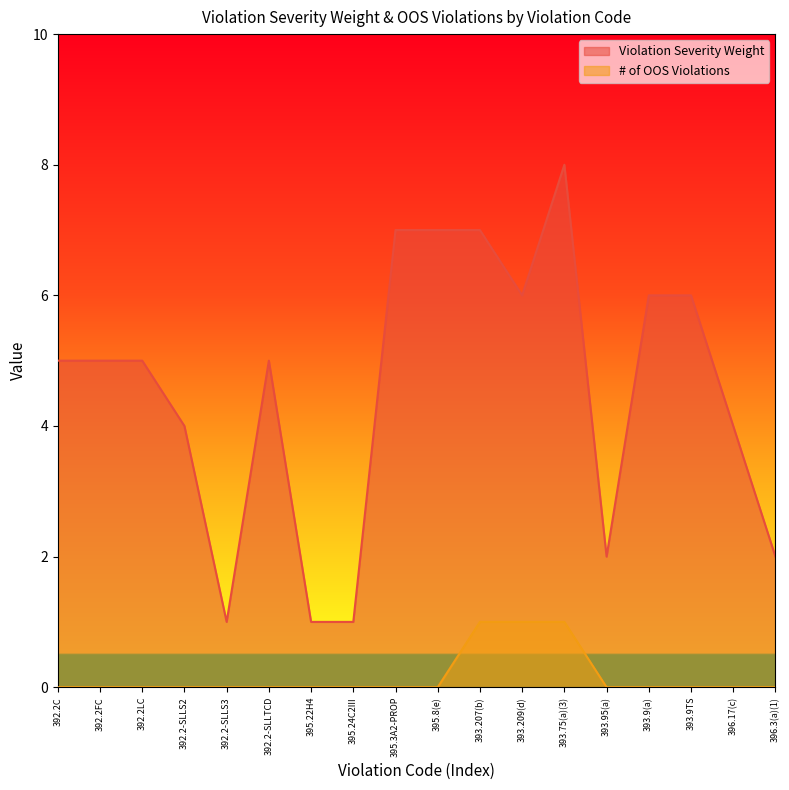

Reading left to right, transcribe all the data shown in this chart.

Violation Severity Weight: 5	5	5	4	1	5	1	1	7	7	7	6	8	2	6	6	4	2
# of OOS Violations: 0	0	0	0	0	0	0	0	0	0	1	1	1	0	0	0	0	0